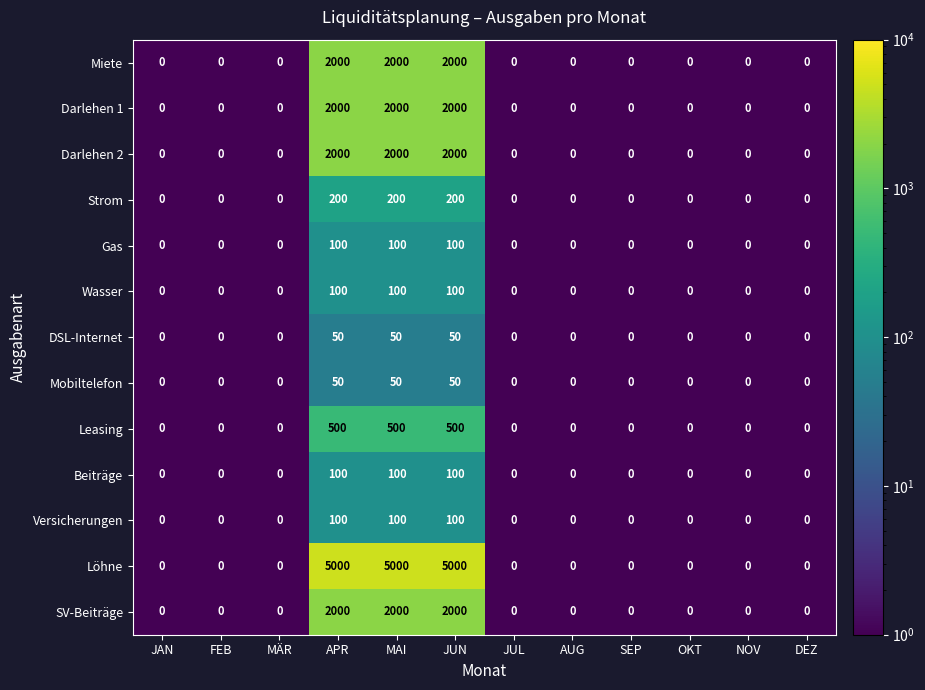

What is the highest value of the DSL-Internet series?

50